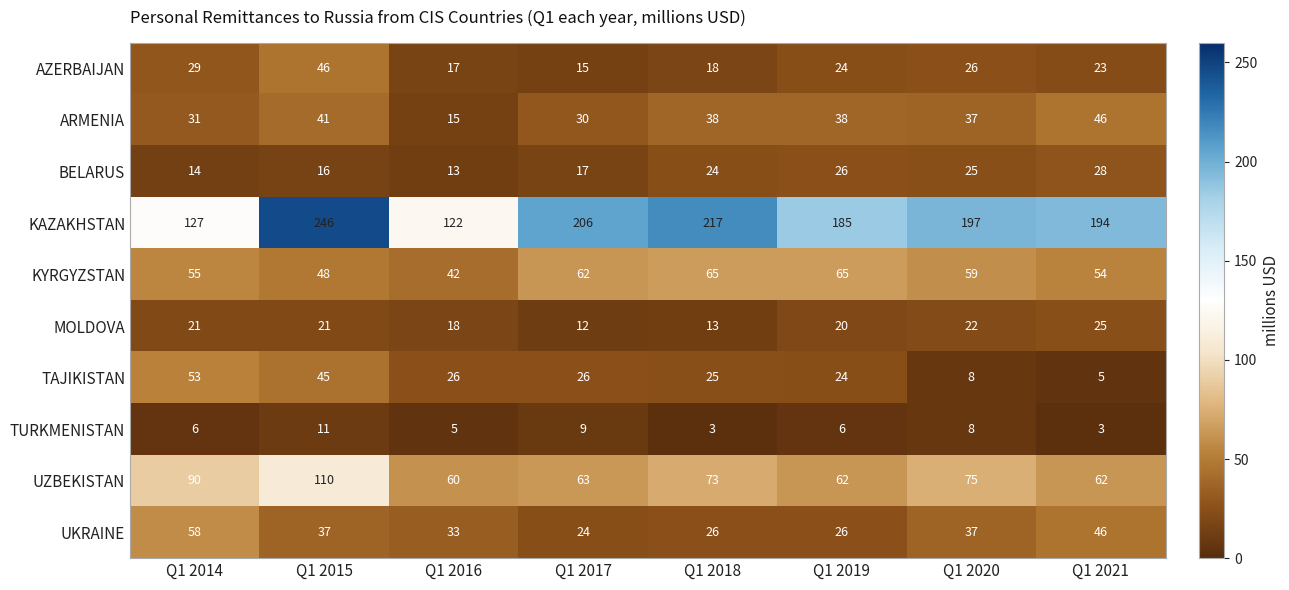

What is the difference between the second highest and minimum values in the MOLDOVA series?

10